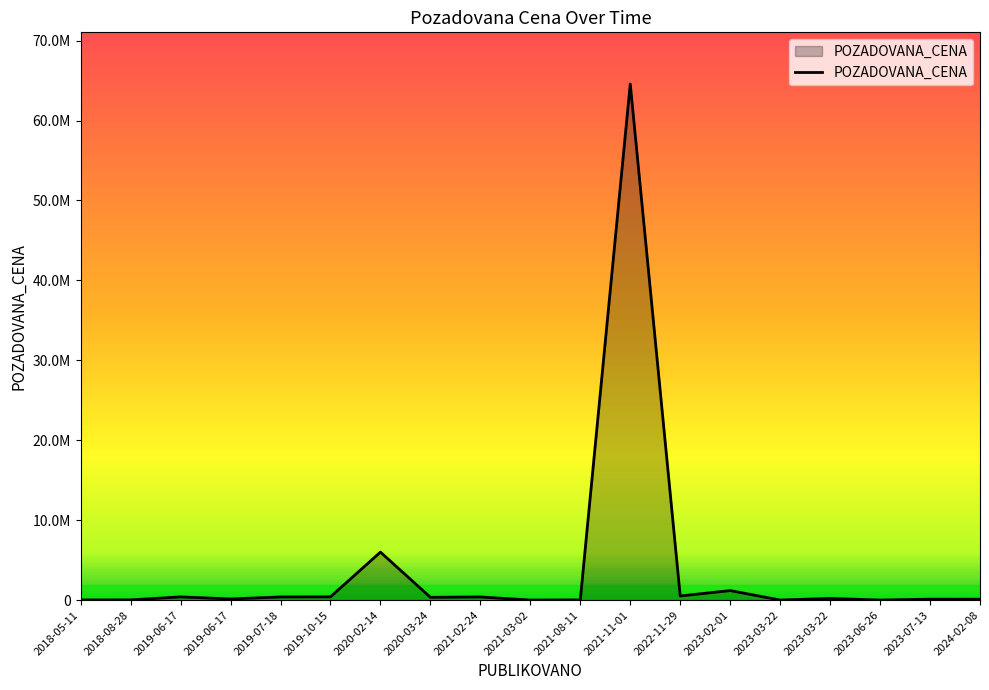

Does the chart display data point markers on the line(s)?

No